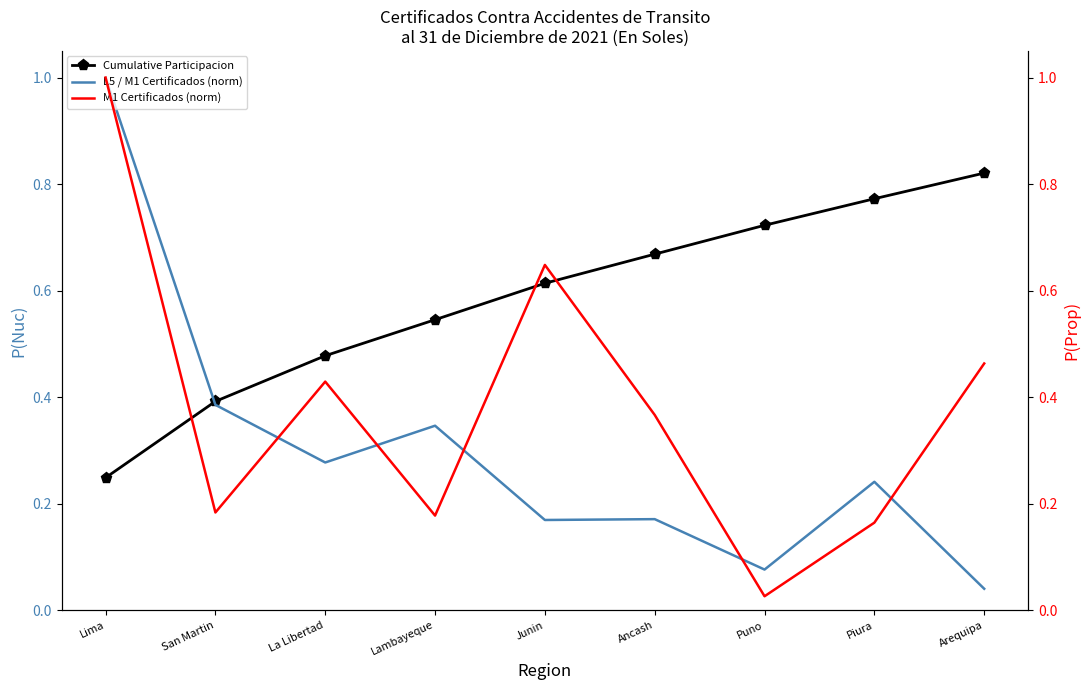

Which series has the widest spread of values?

M1 Certificados (norm)